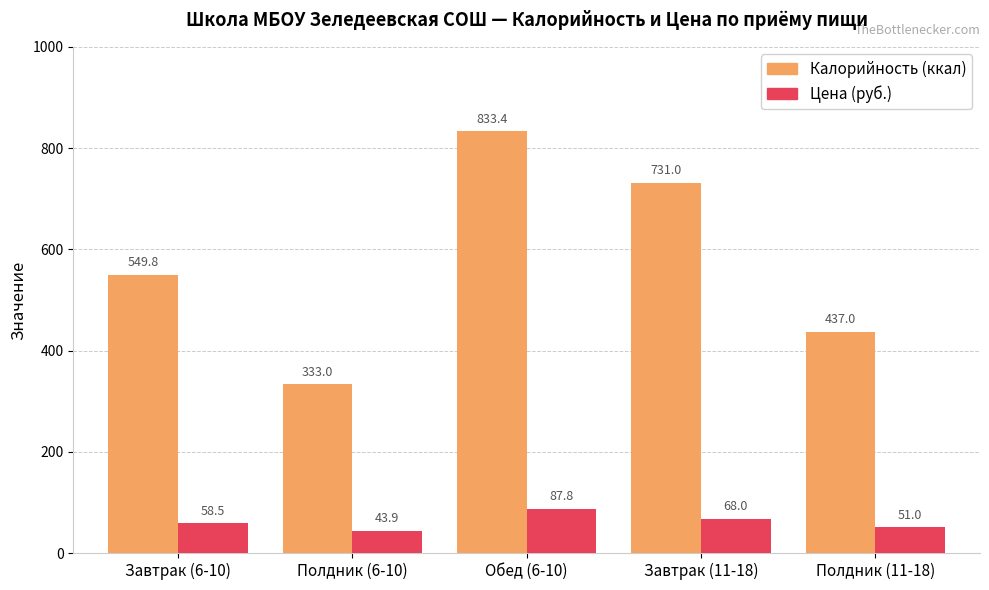

What is the spread (max minus min) of values at Обед (6-10)?

745.6